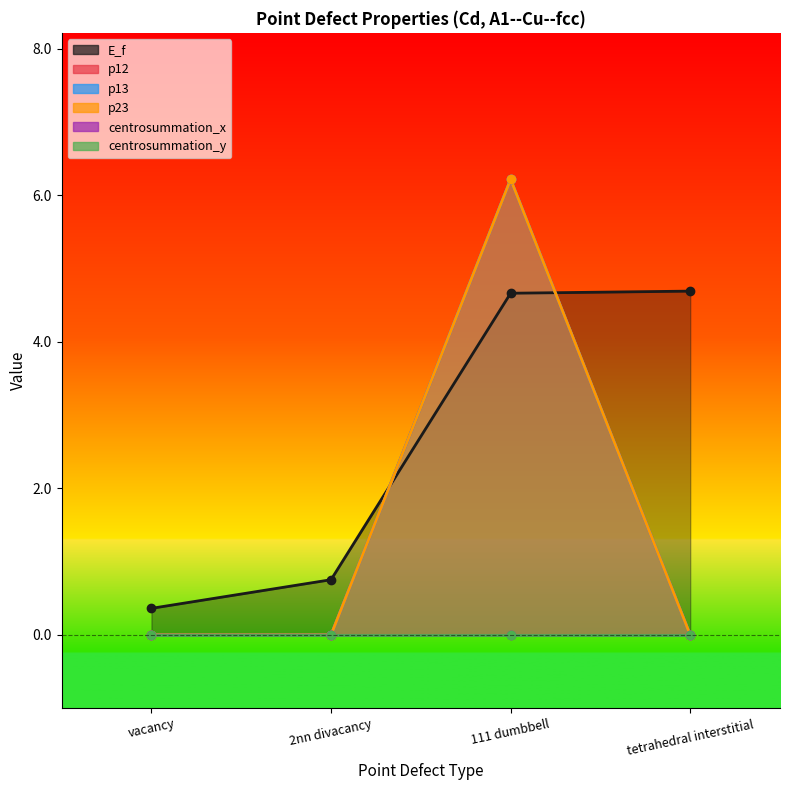

After their last crossing, which series has the higher values: p13 or E_f?

E_f